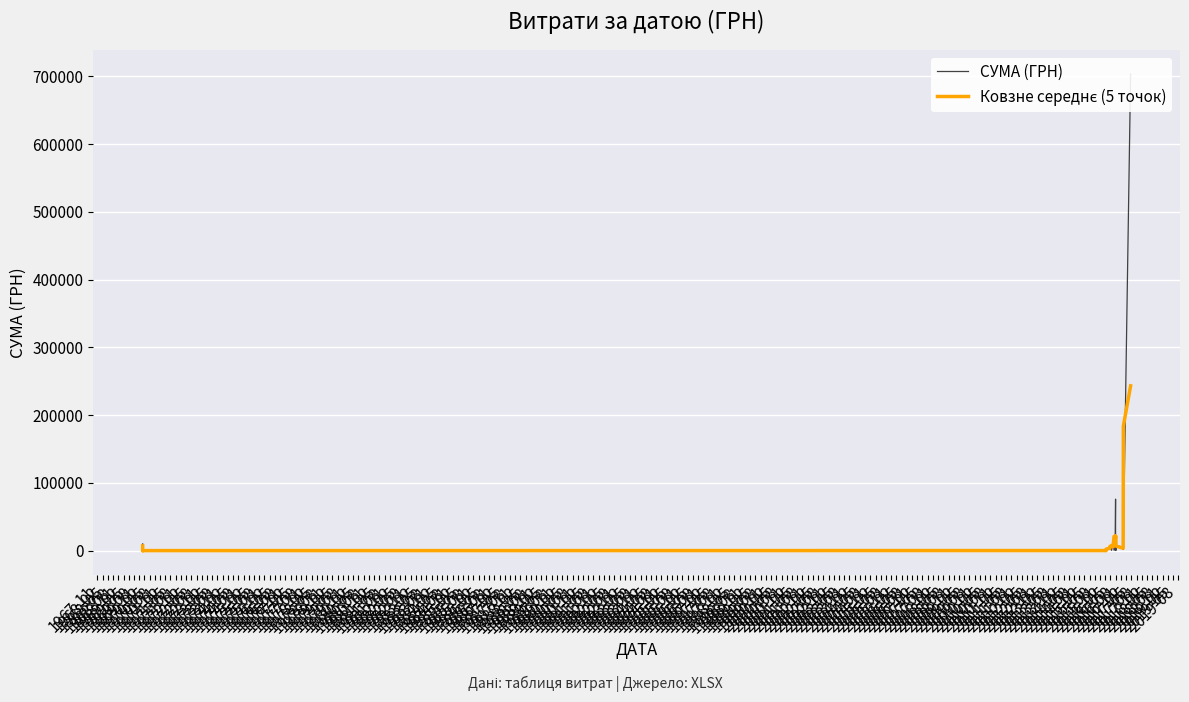

Reading right to left, list all the values displayed in this chart.

СУМА (ГРН): 703909.0	11100.0	15077.0	5400.0	2050.0	3280.0	5040.0	7700.0	357.1	18017.3	76177.0	1459.3	970.0	13075.0	13075.0	639.8	6000.0	6000.0	6000.0	51.4	17.1	384.4	361.8	258.4	102.0	164.6	100.4	100.4	92.1	104.9	172.8	1423.1	345.5	172.8	345.5	172.8	1950.0	2283.6	9090.0	10125.0
Ковзне середнє (5 точок): 243362.0	183871.5	147507.2	7381.4	6169.4	4694.0	3685.4	6878.9	21458.3	20742.1	19396.1	21939.7	20951.3	5843.8	6752.0	7758.0	6343.0	3738.2	3613.7	2490.6	1363.0	214.6	224.8	254.2	197.4	145.2	111.9	112.5	114.1	378.7	427.7	443.8	491.9	491.9	597.3	984.9	2768.4	4724.3	5862.1	7166.2